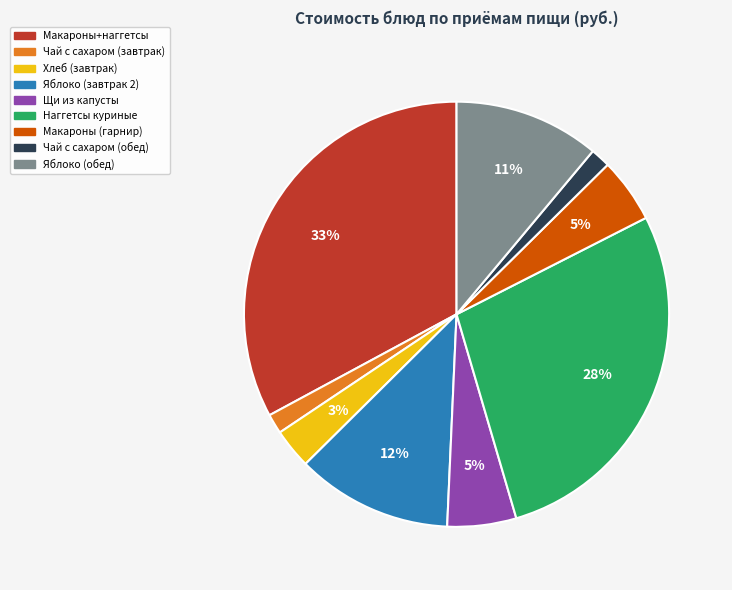

To the nearest percent, what is the average slice percentage?

11%